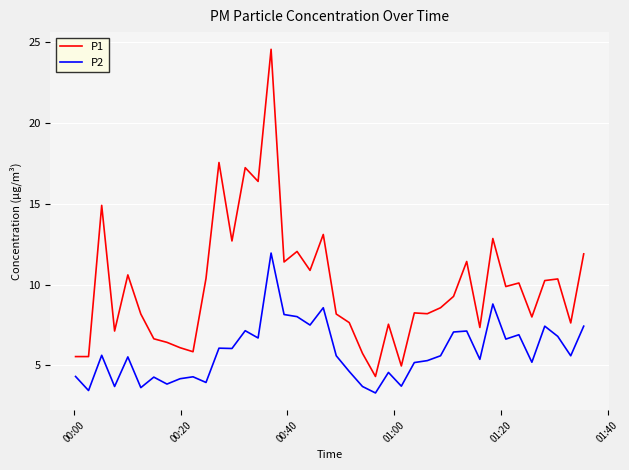

Rank the series by their average value, from highest to lowest.

P1, P2